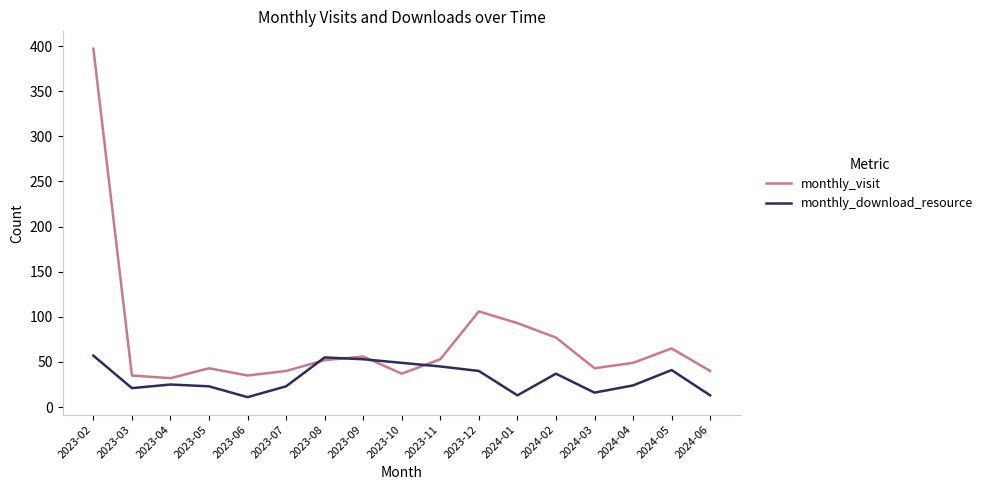

What is the total value across all series at 2023-09?

109